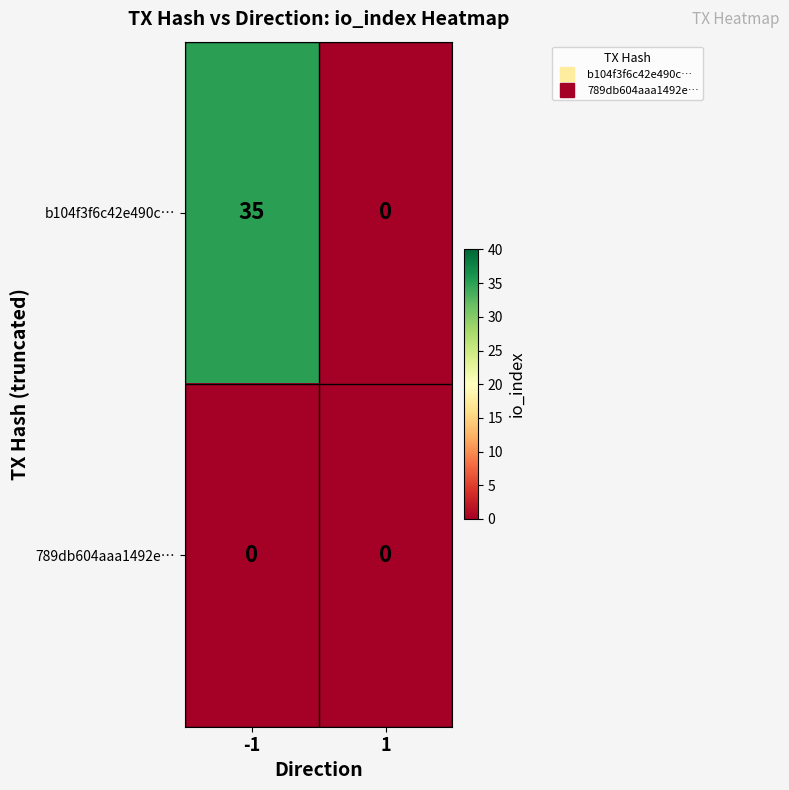

How many series are shown in this chart?

2